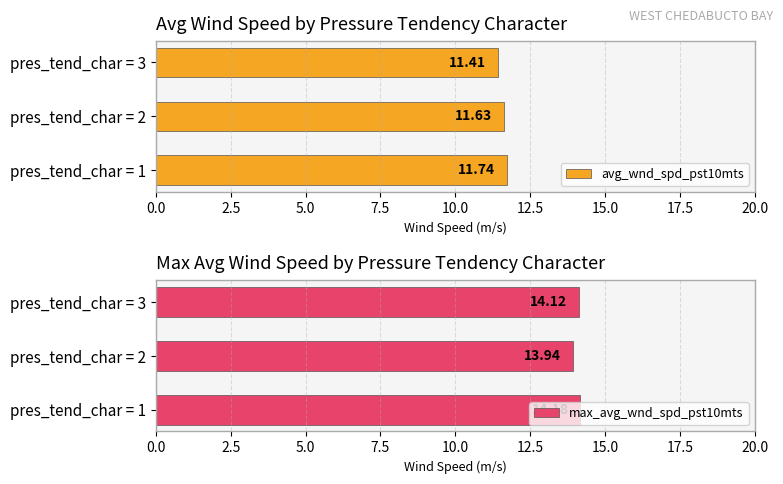

What is the difference between the avg_wnd_spd_pst10mts values at pres_tend_char = 3 and pres_tend_char = 2?

0.2